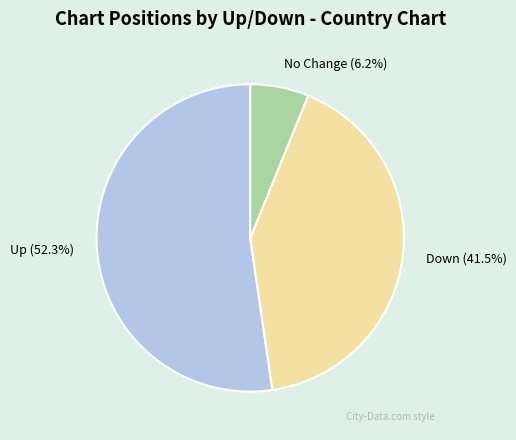

Which slice is the largest?

Up